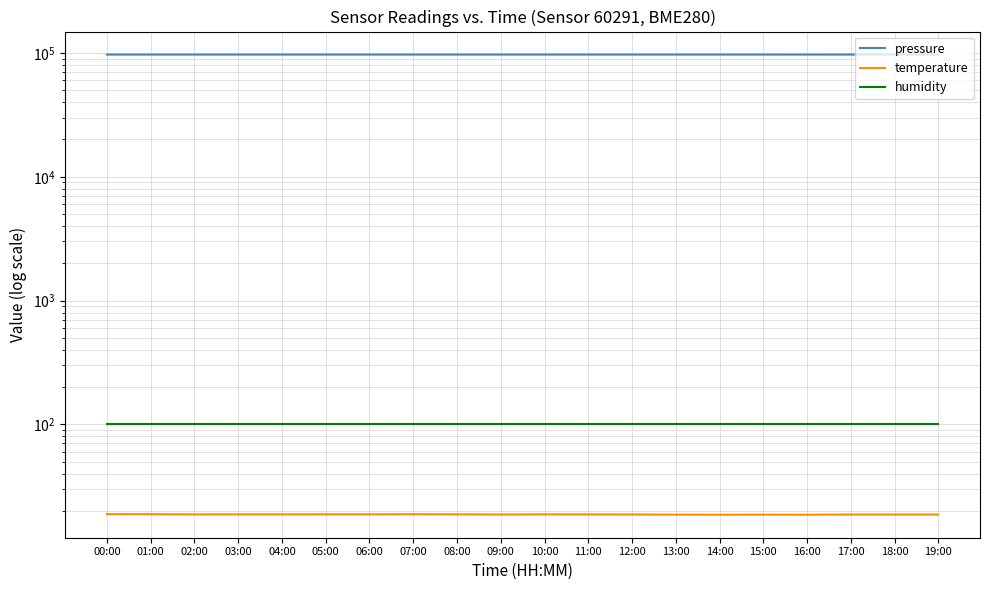

At how many categories does at least one series exceed 91263?

20